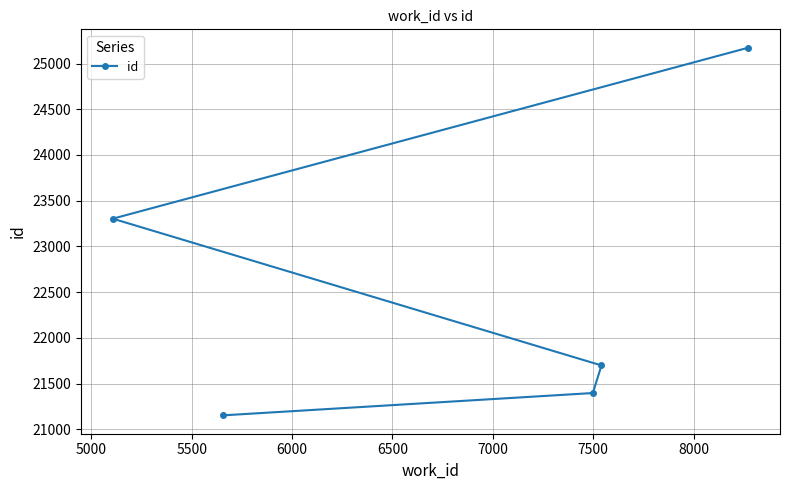

What is the average value?

22544